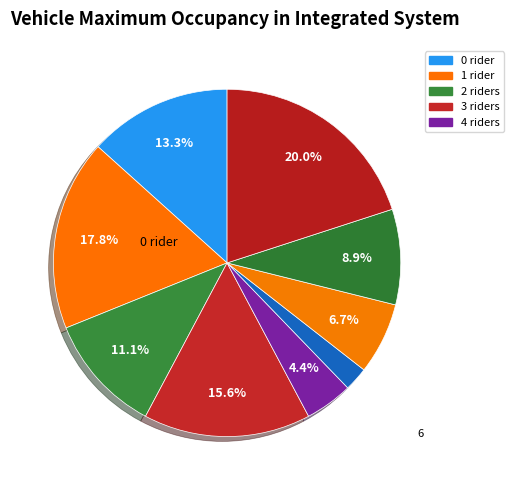

How many slices are in this pie chart?

9